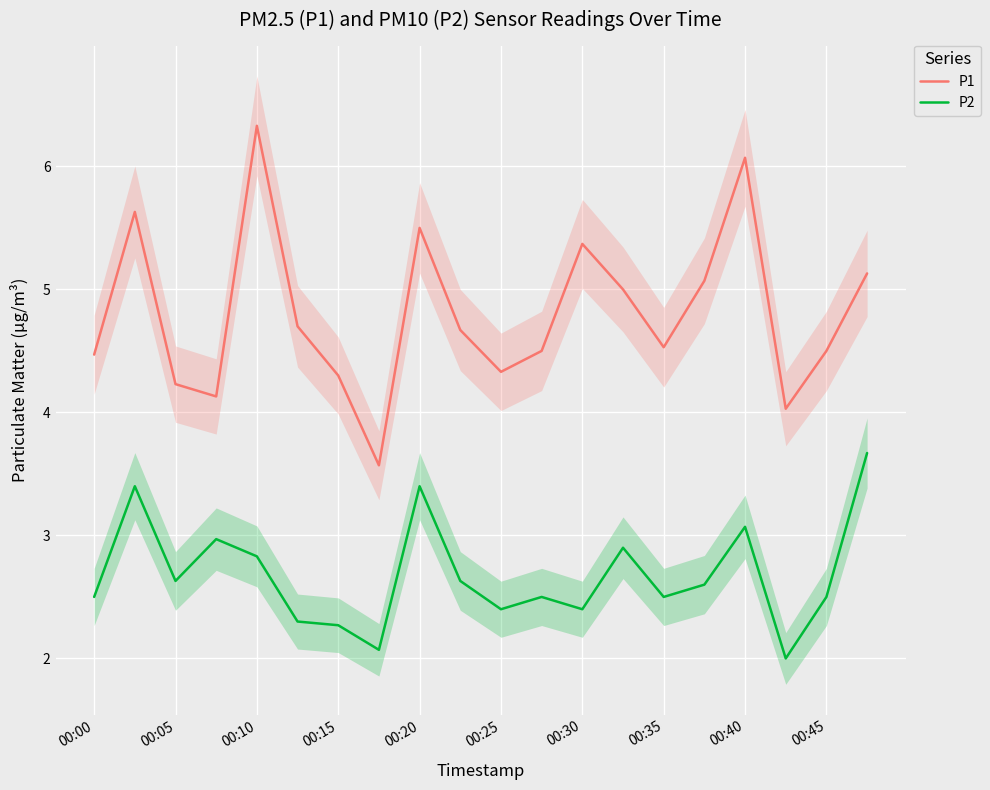

What is the lowest value of the P2 series?

2.0